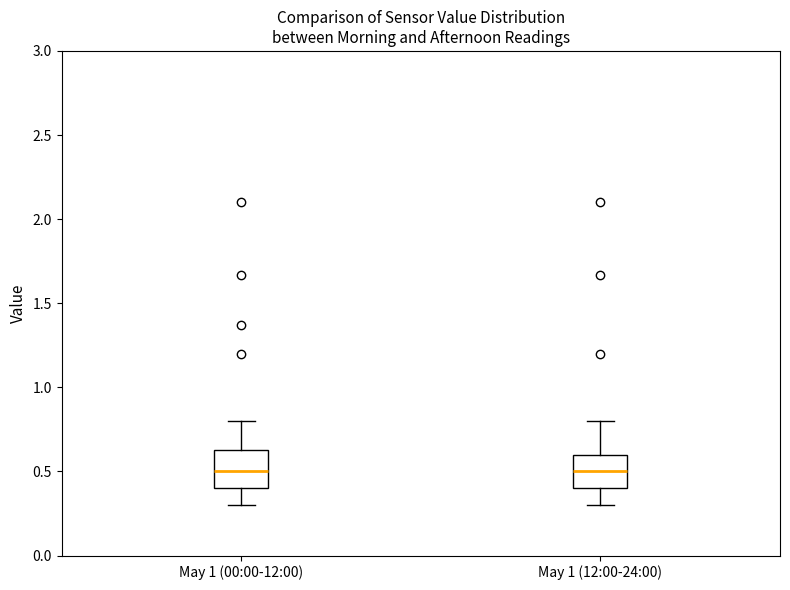

Where is the upper edge of the box for May 1 (00:00-12:00) on the y-axis? The values are not printed on the chart, so give them approximately, as read against the axis.

0.65